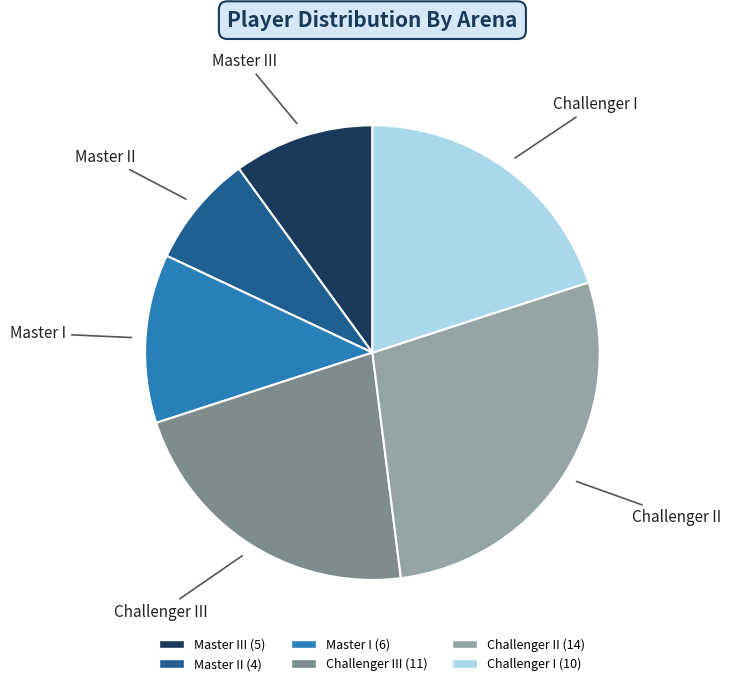

Is there any slice that represents more than half of the pie?

No